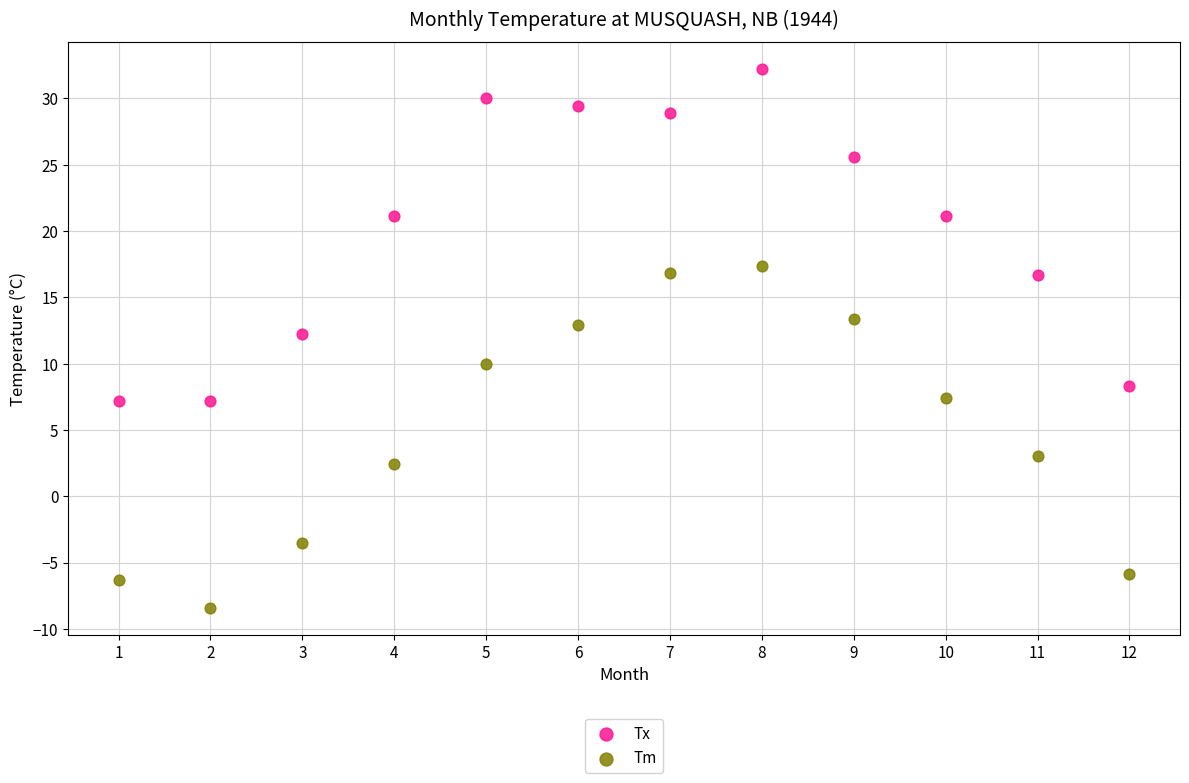

Which series contains the highest Y value?

Tx